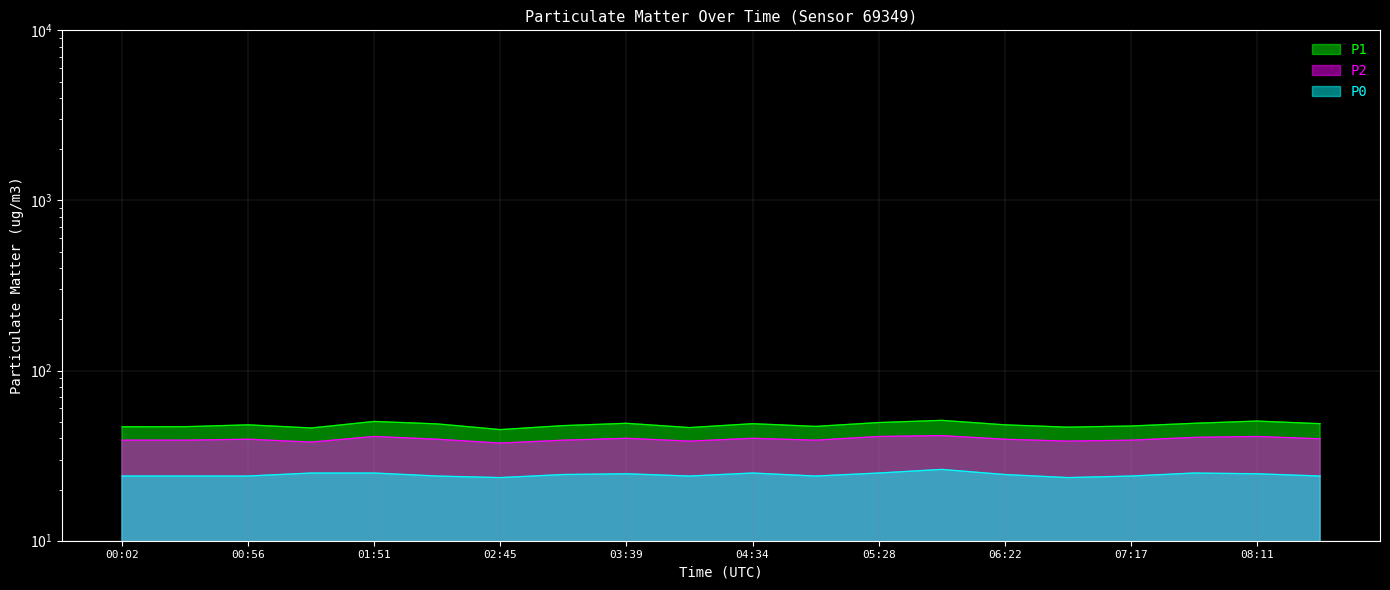

At how many categories does at least one series exceed 44?

20